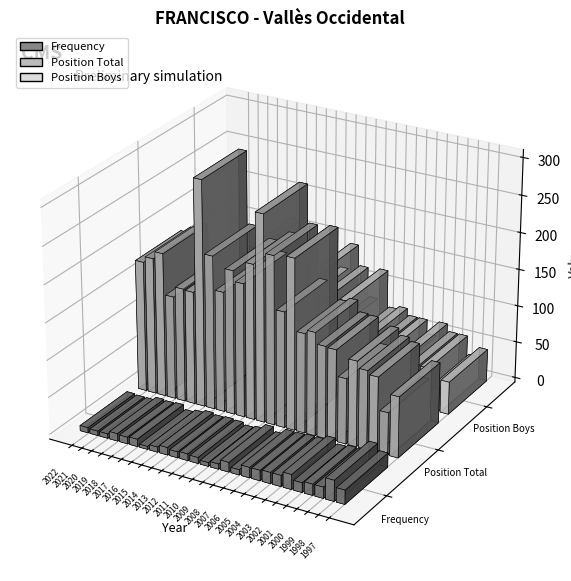

The value of Position Total at 2020 is 194. True or false?

True